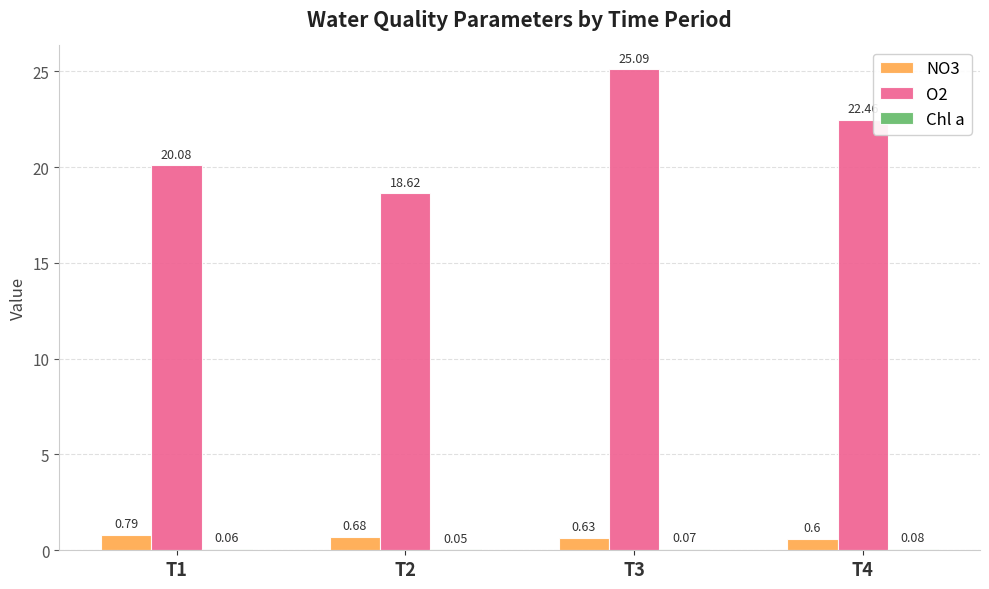

What is the sum of the O2 values at T3 and T1?

45.2